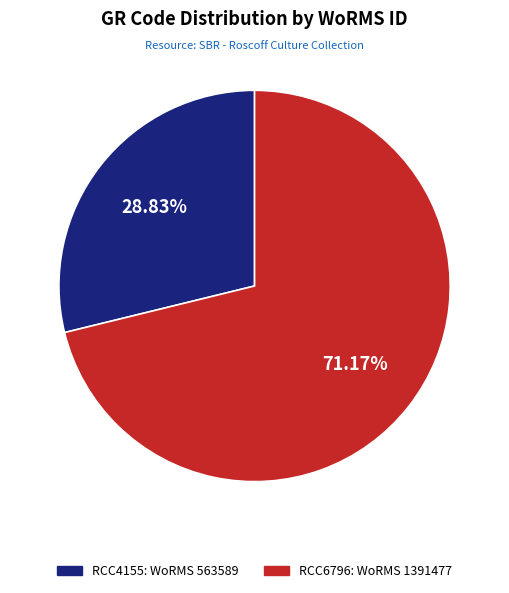

To the nearest percent, what is the average slice percentage?

50%